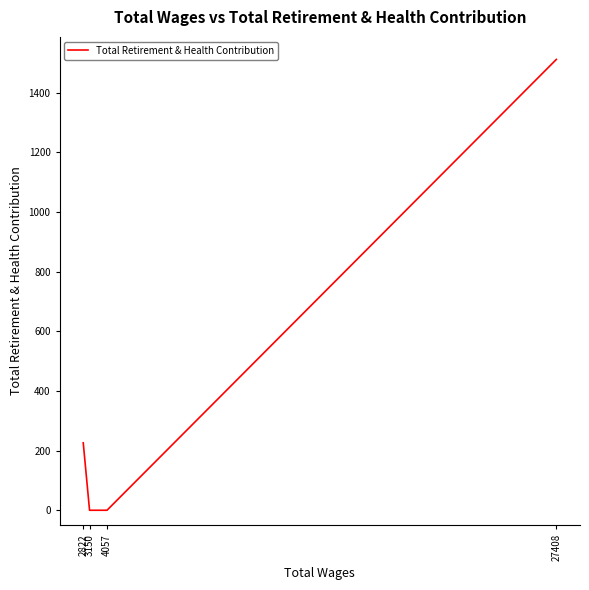

Count the number of categories in the chart.

4